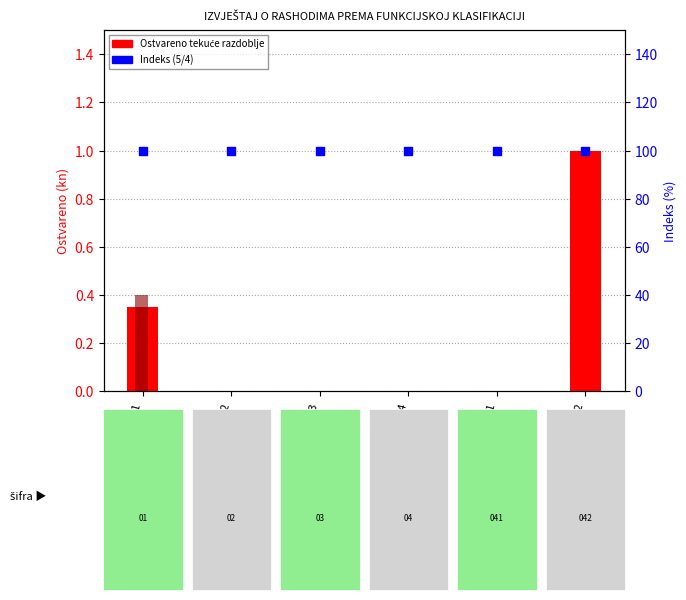

Which series contains the highest Y value?

Indeks (5/4)